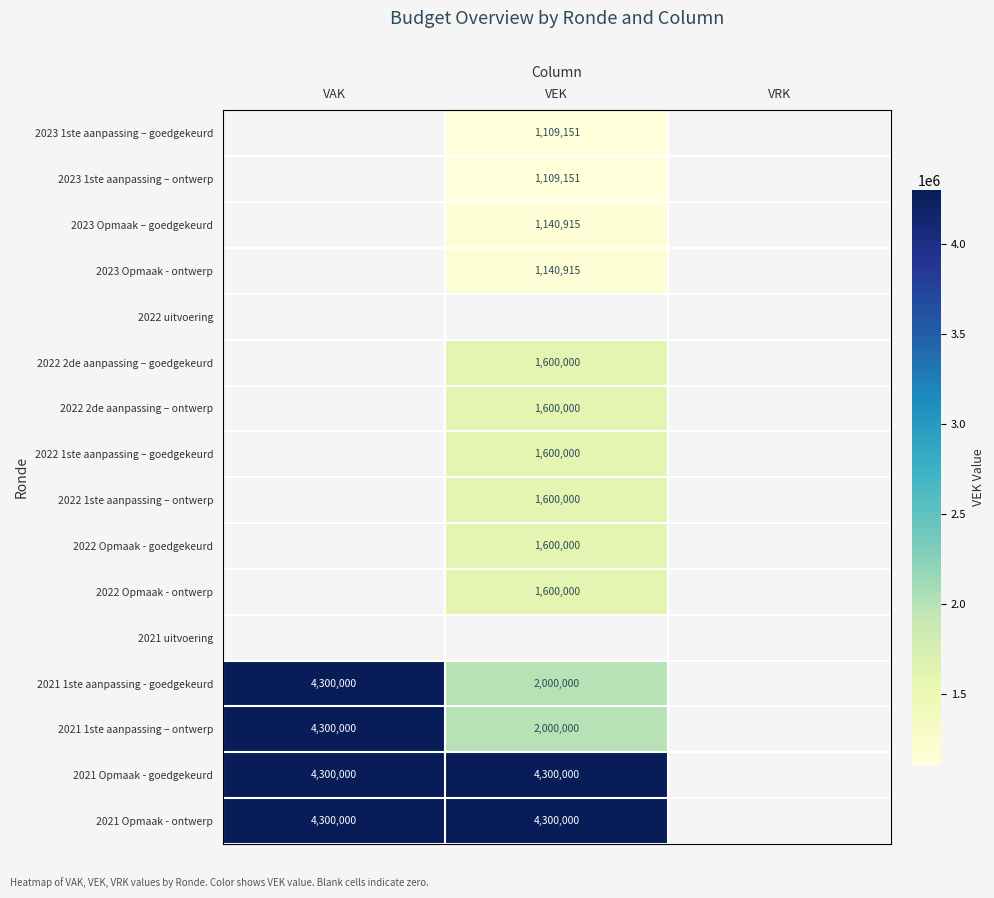

The value of 2021 1ste aanpassing - goedgekeurd at VAK is 7558872. True or false?

False